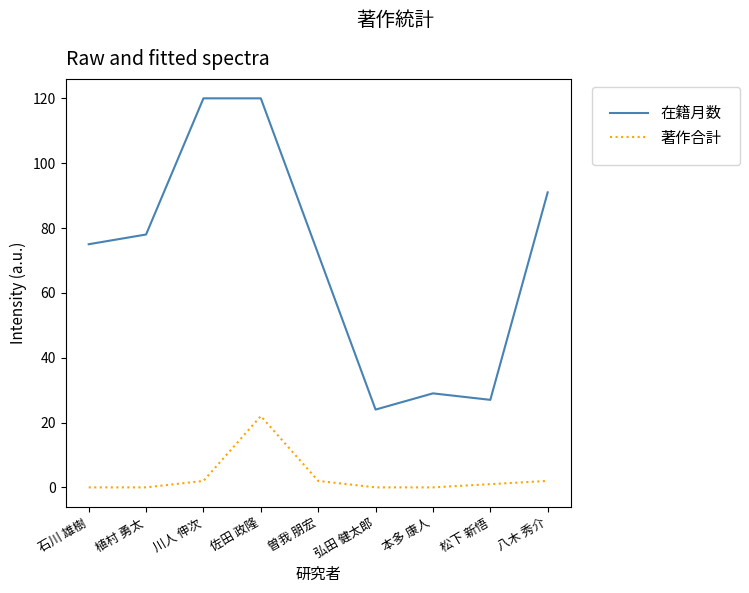

Reading right to left, transcribe all the data shown in this chart.

在籍月数: 91	27	29	24	72	120	120	78	75
著作合計: 2	1	0	0	2	22	2	0	0